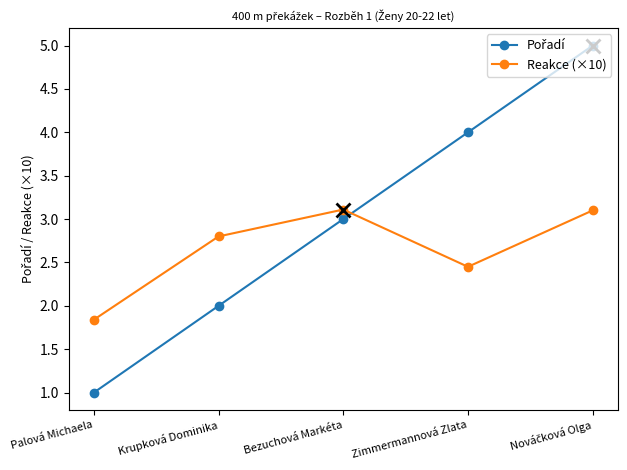

Read the Reakce (×10) value at Bezuchová Markéta.

3.1